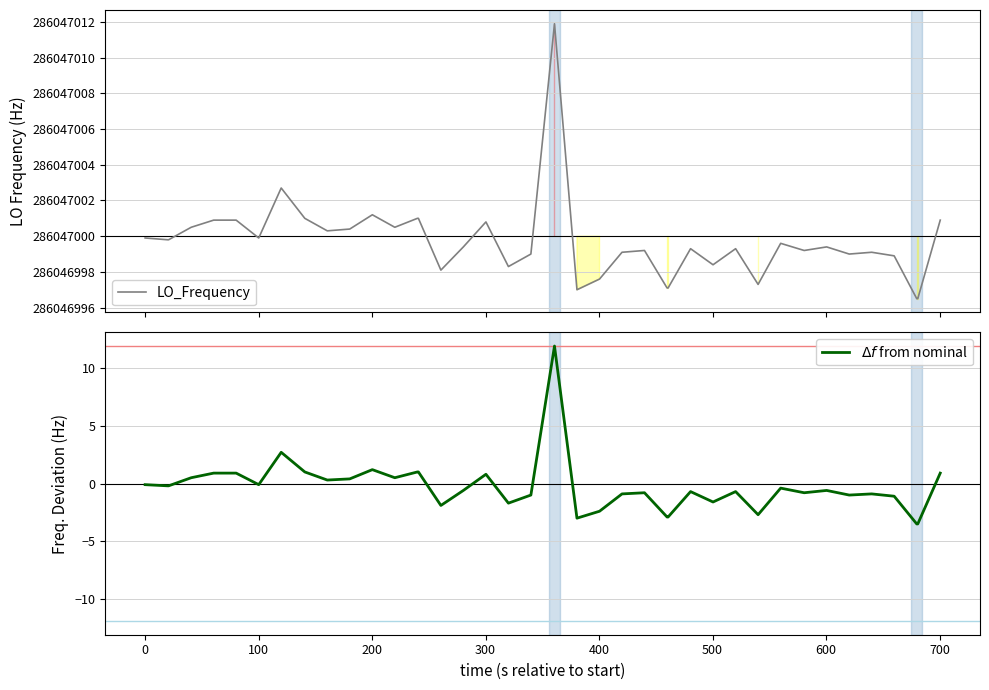

Rank the series by their maximum value, from highest to lowest.

LO_Frequency, $\Delta f$ from nominal